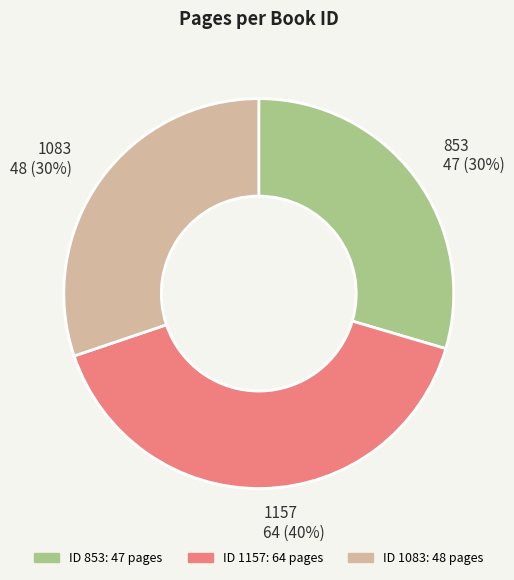

What is the ratio of the value at 1157 to the value at 1083?

1.3